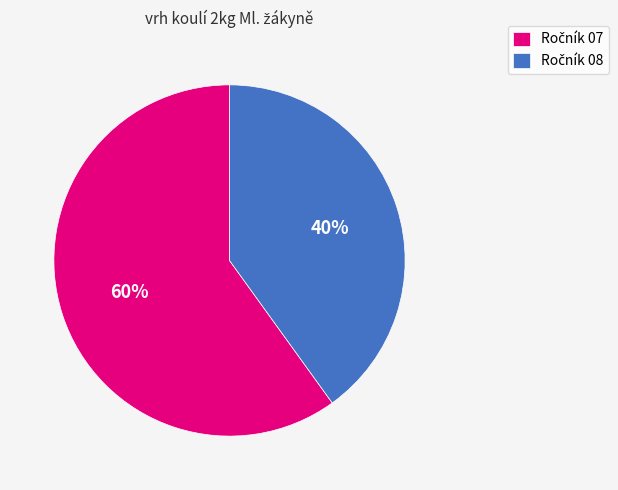

Is there a majority slice in this chart?

Yes